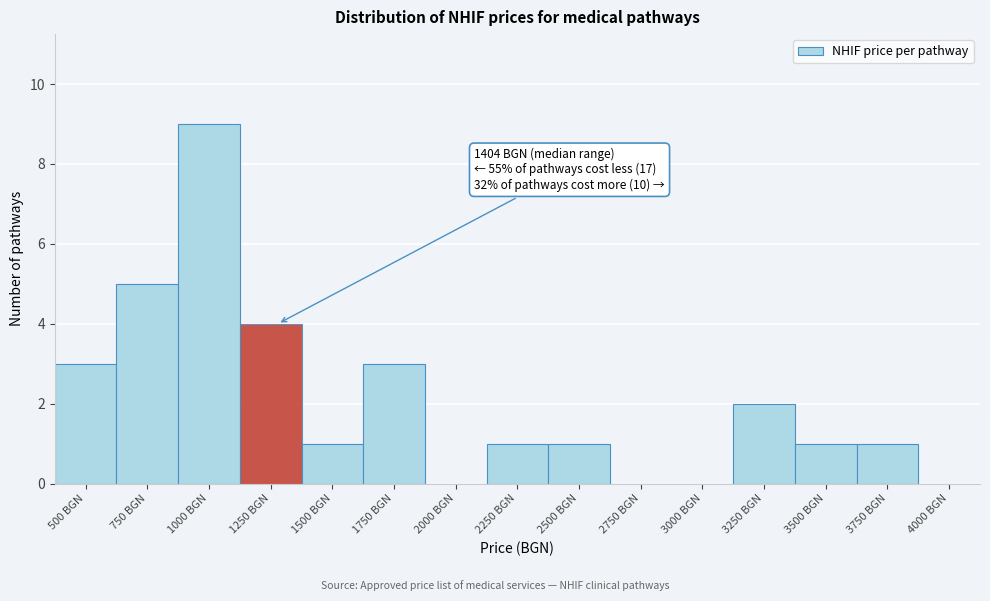

Reading left to right, what are all the values shown in this chart?

500 BGN=3	750 BGN=5	1000 BGN=9	1250 BGN=4	1500 BGN=1	1750 BGN=3	2000 BGN=0	2250 BGN=1	2500 BGN=1	2750 BGN=0	3000 BGN=0	3250 BGN=2	3500 BGN=1	3750 BGN=1	4000 BGN=0